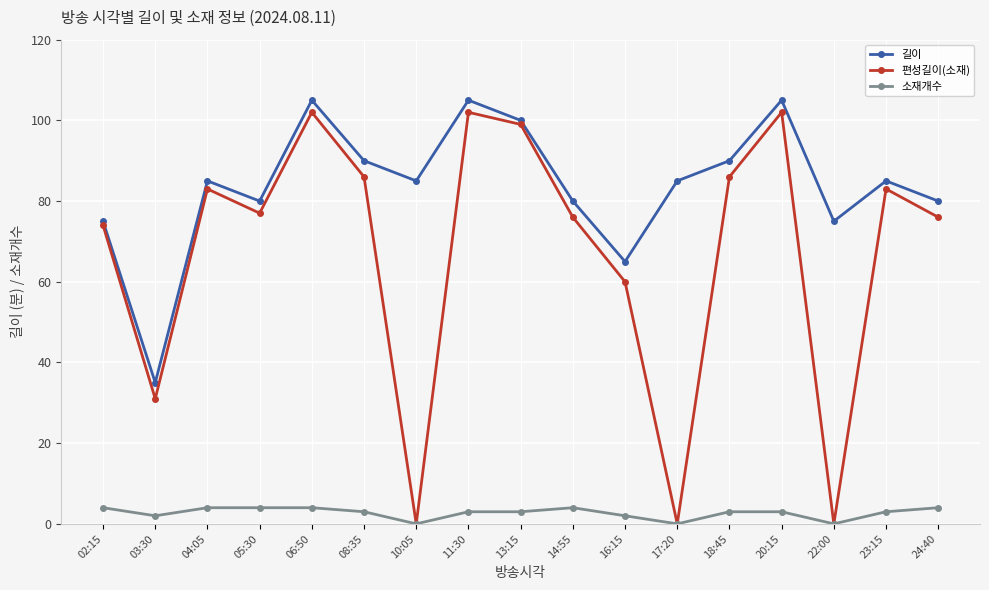

The value of 소재개수 at 10:05 is 0. True or false?

True